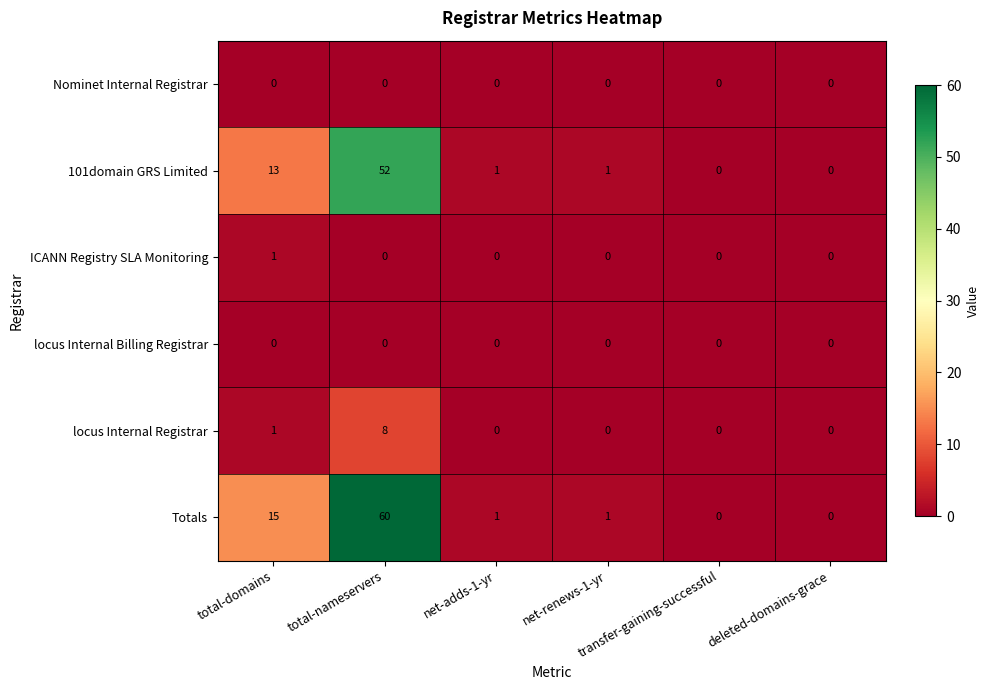

Which series has the widest spread of values?

Totals